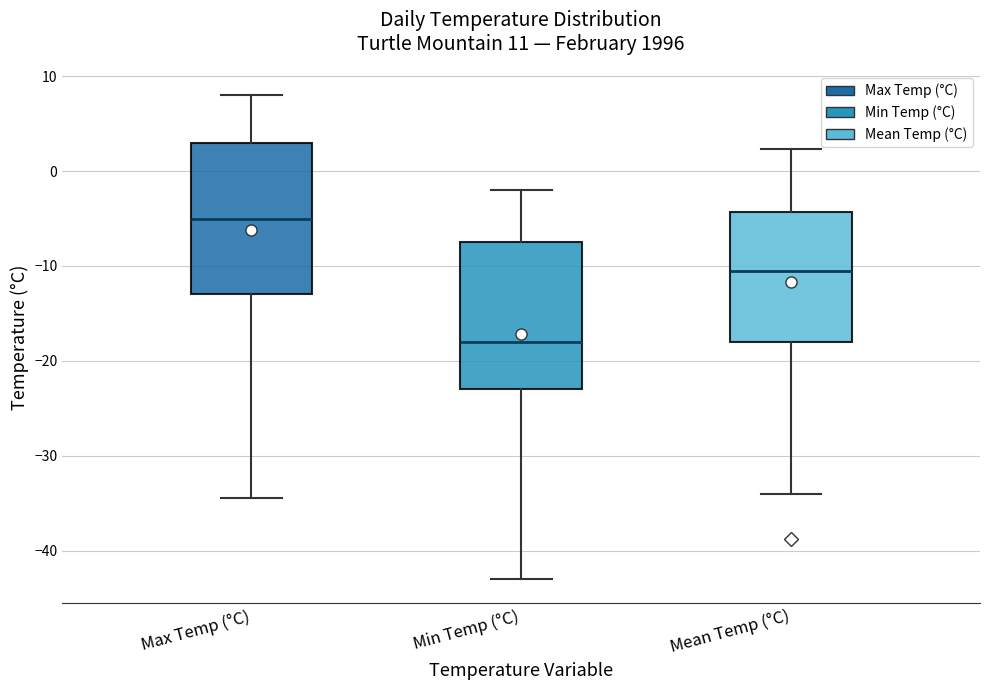

Which box's median line is the highest?

Max Temp (°C)